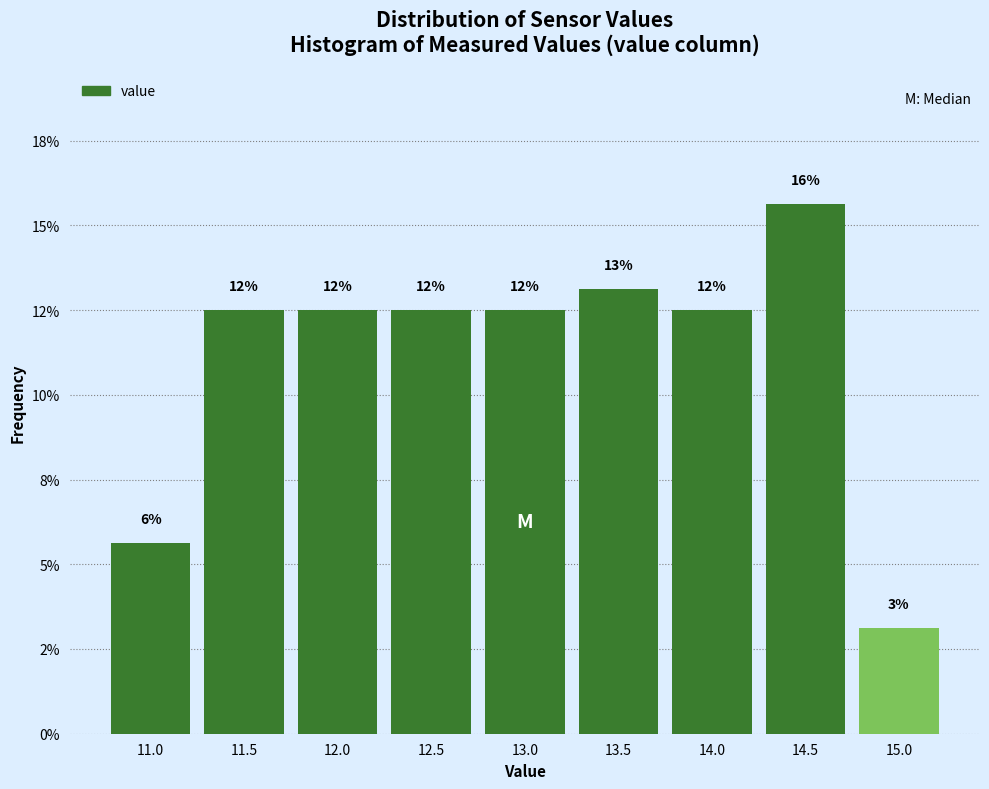

Are the bars horizontal?

No